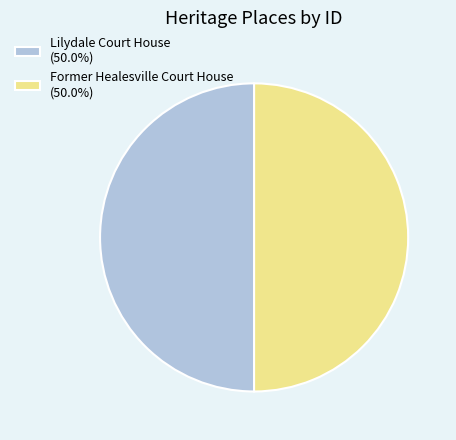

What is the ratio of the value at Former Healesville Court House (50.0%) to the value at Lilydale Court House (50.0%)?

1.0